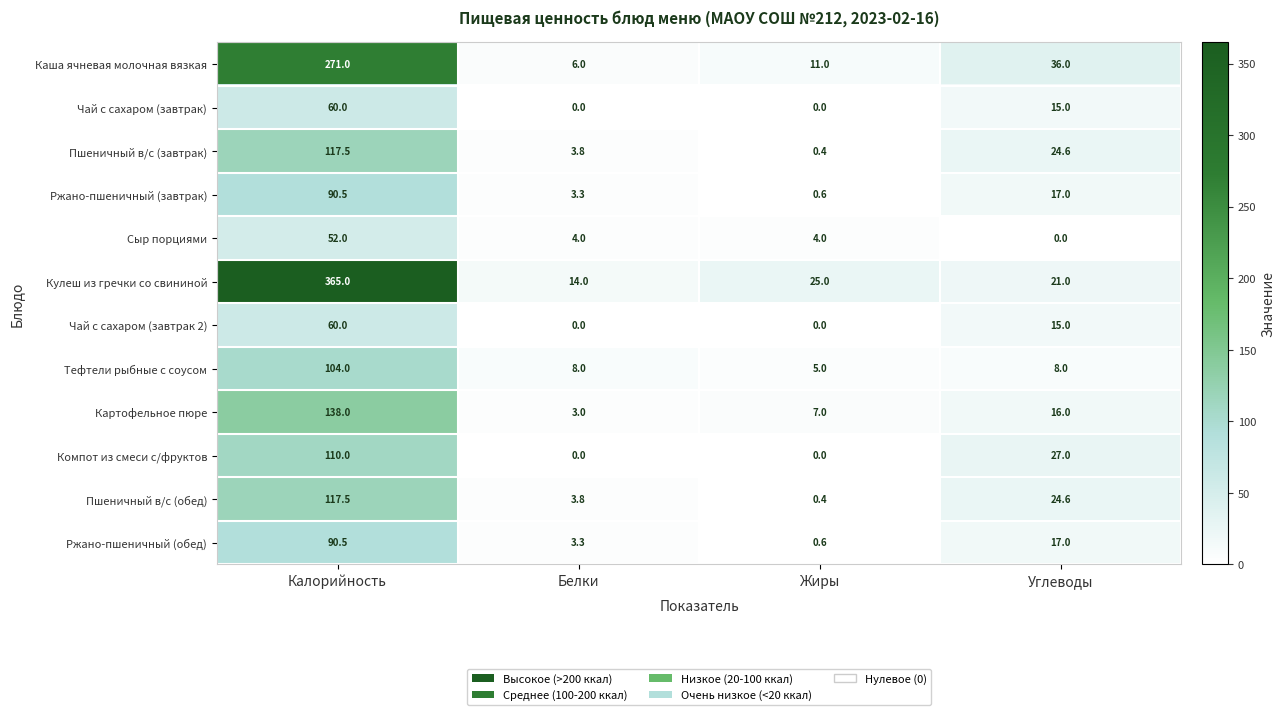

What is the spread (max minus min) of values at Жиры?

25.0